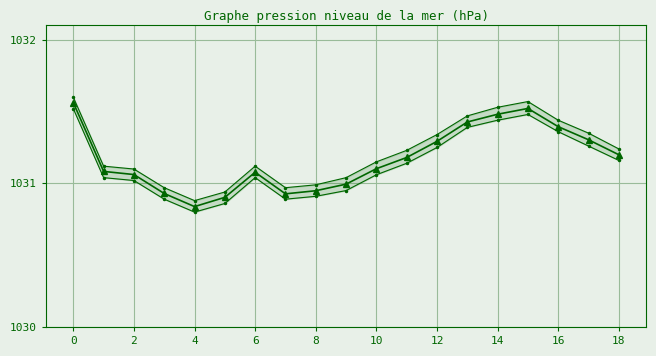

What is the spread (max minus min) of values at 0?

0.1